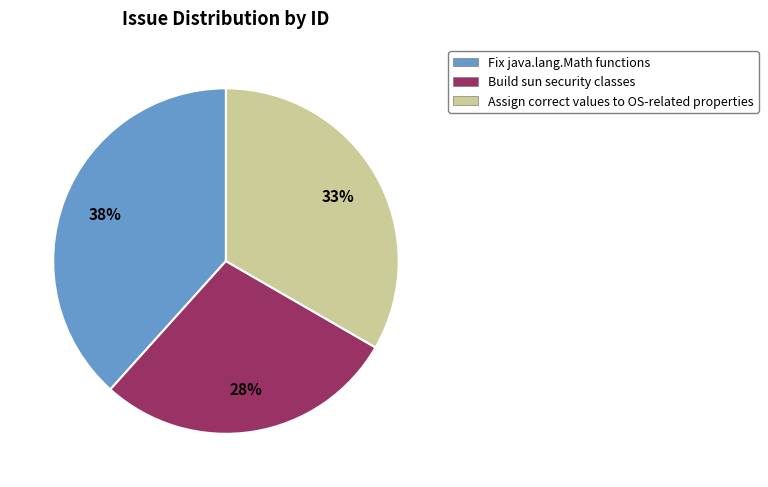

The Fix java.lang.Math functions slice represents 44% of the pie. True or false?

False